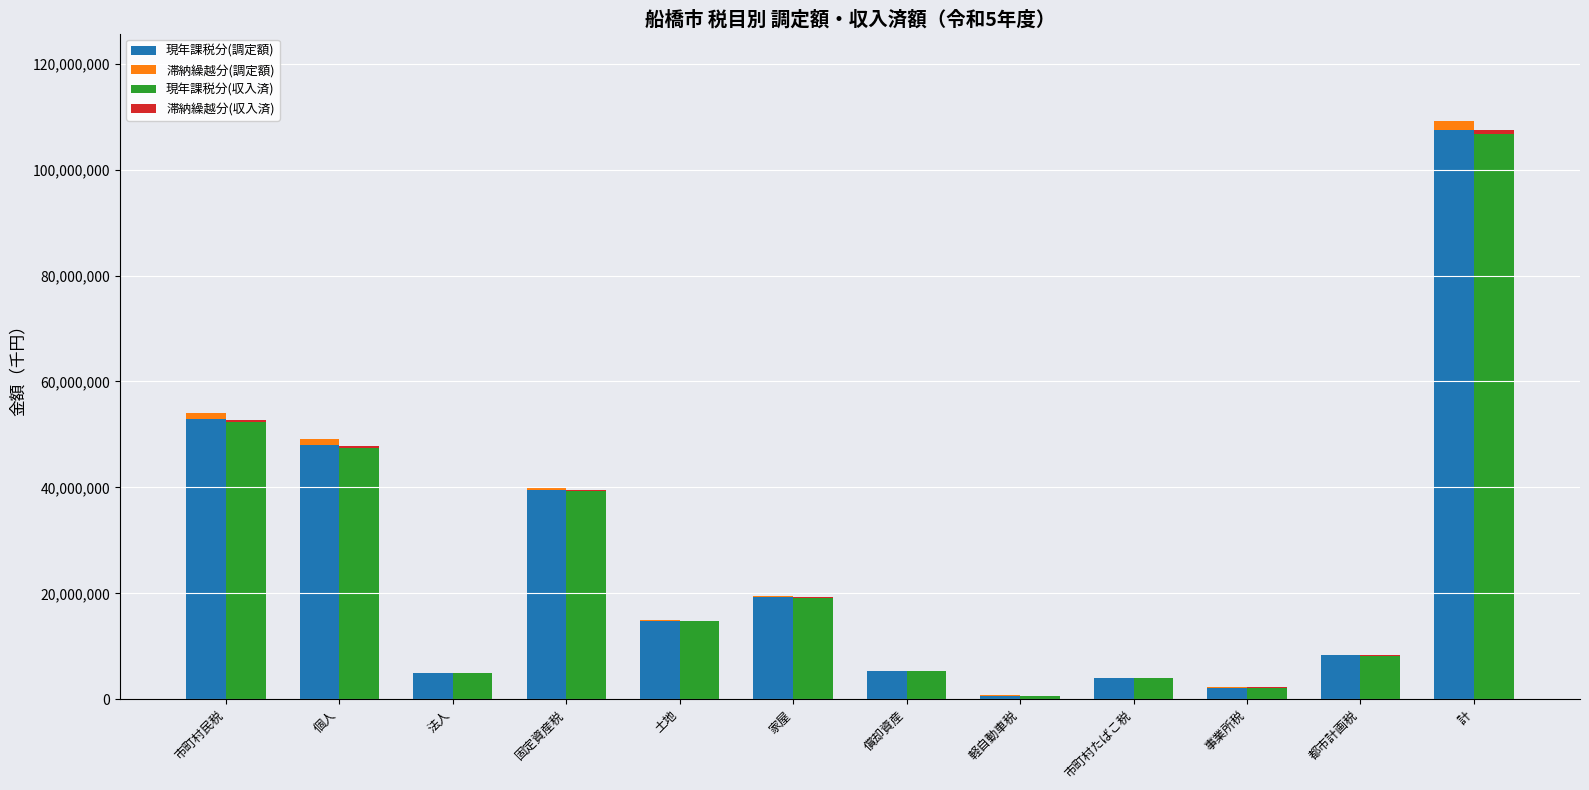

What is the value of the 滞納繰越分(調定額) bar at the 12th from the left?

1784499